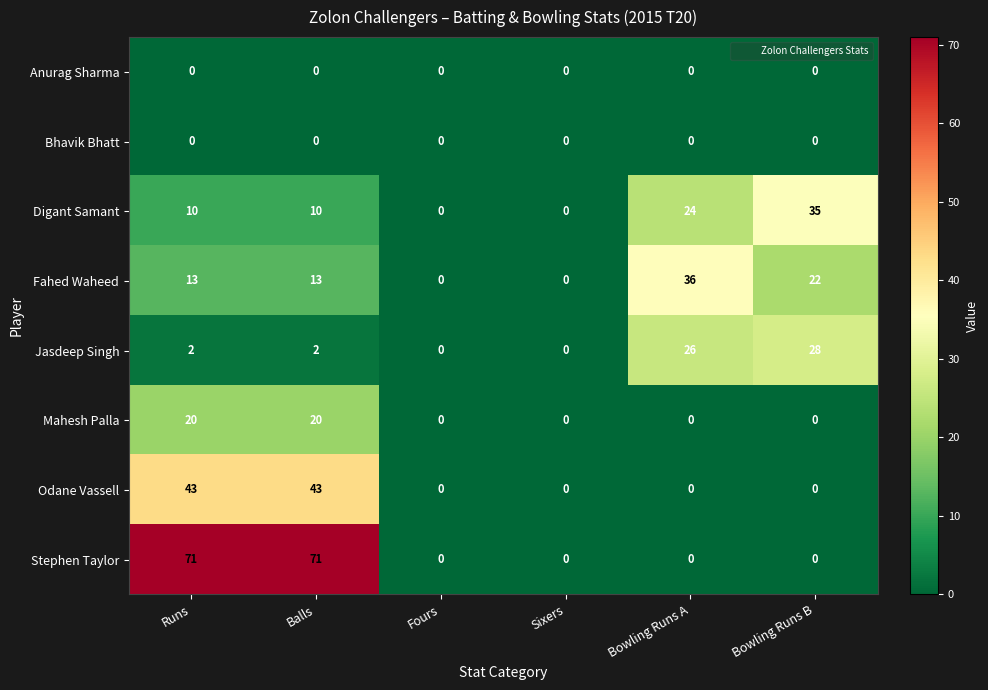

What is the total value across all series at Balls?

159